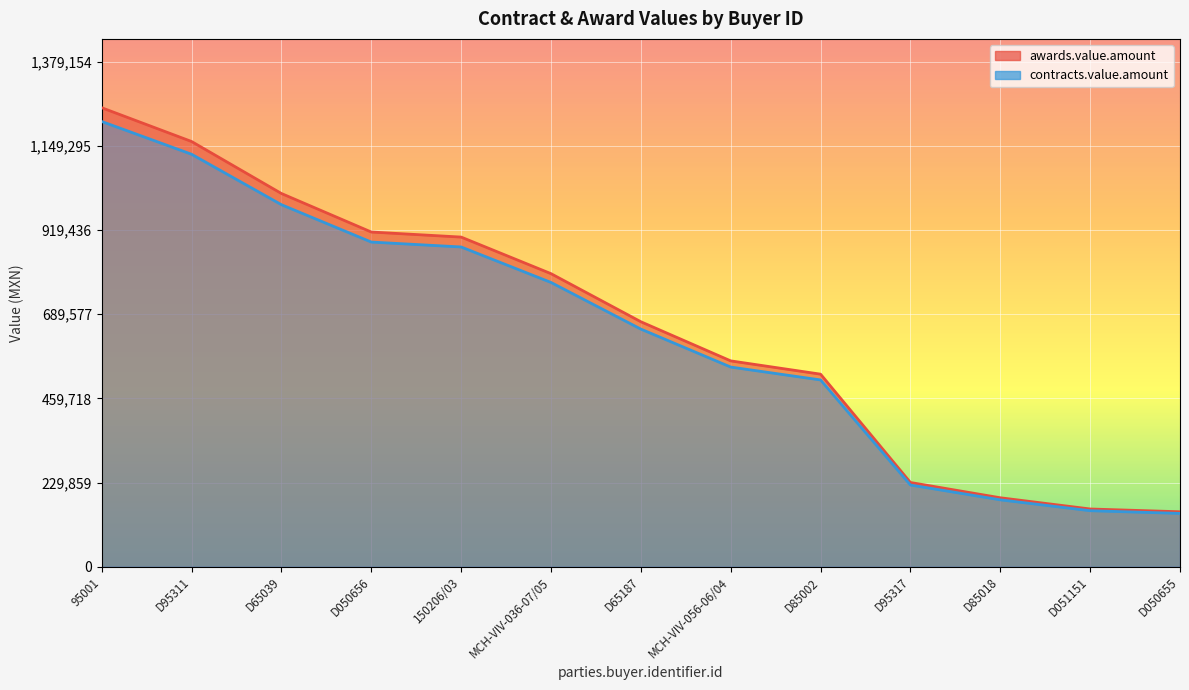

What position from the left is D051151?

12